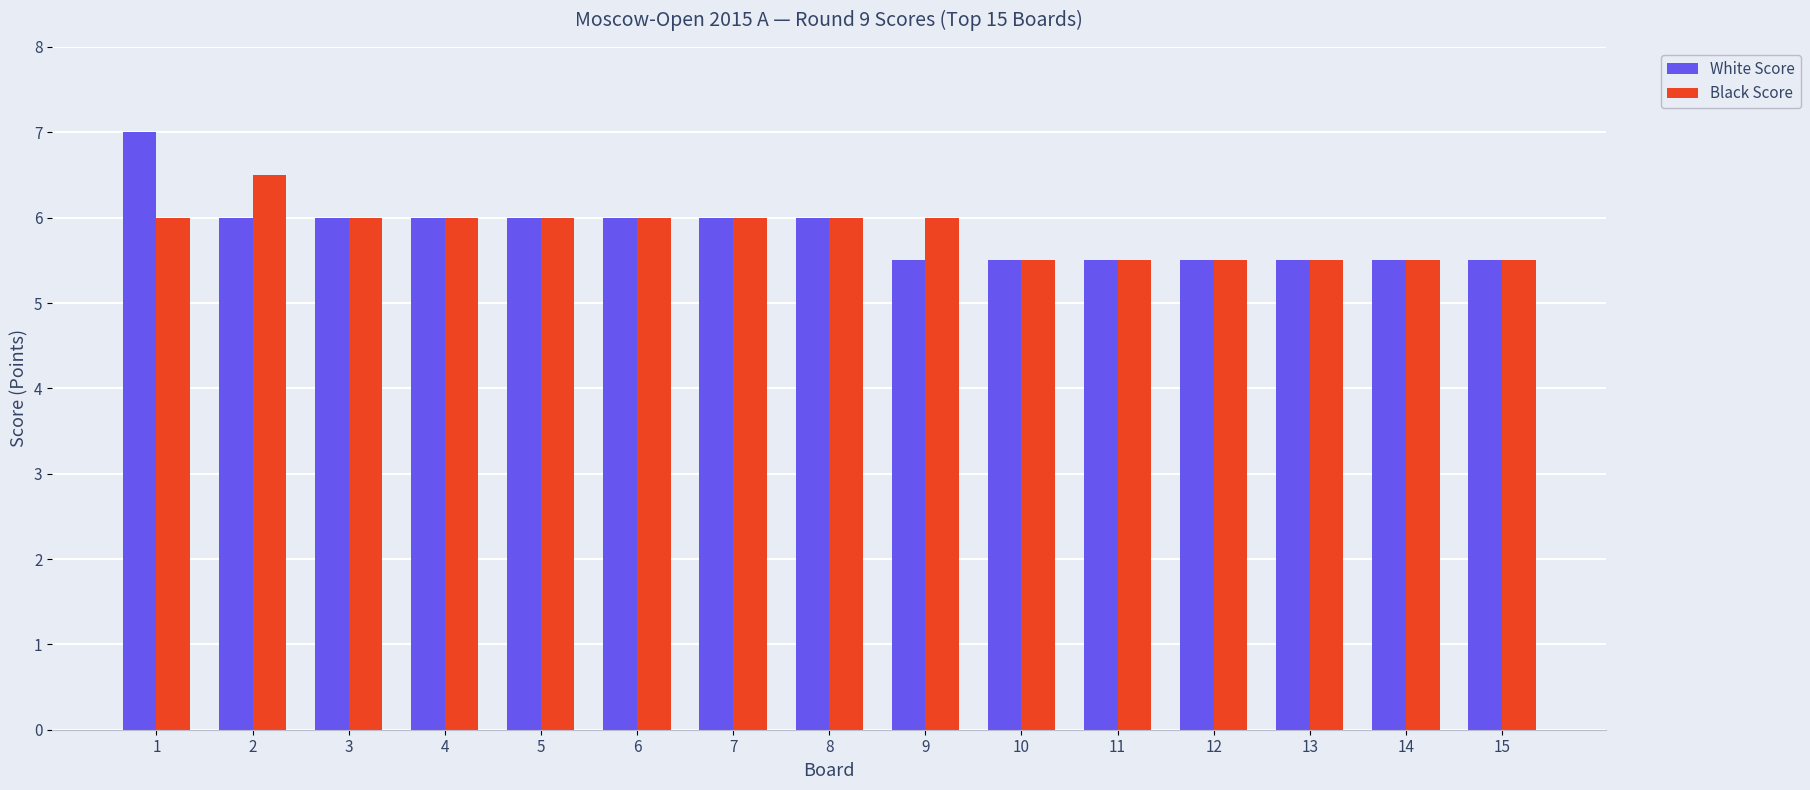

Is the value of White Score at 14 greater than the value of Black Score at 1?

No